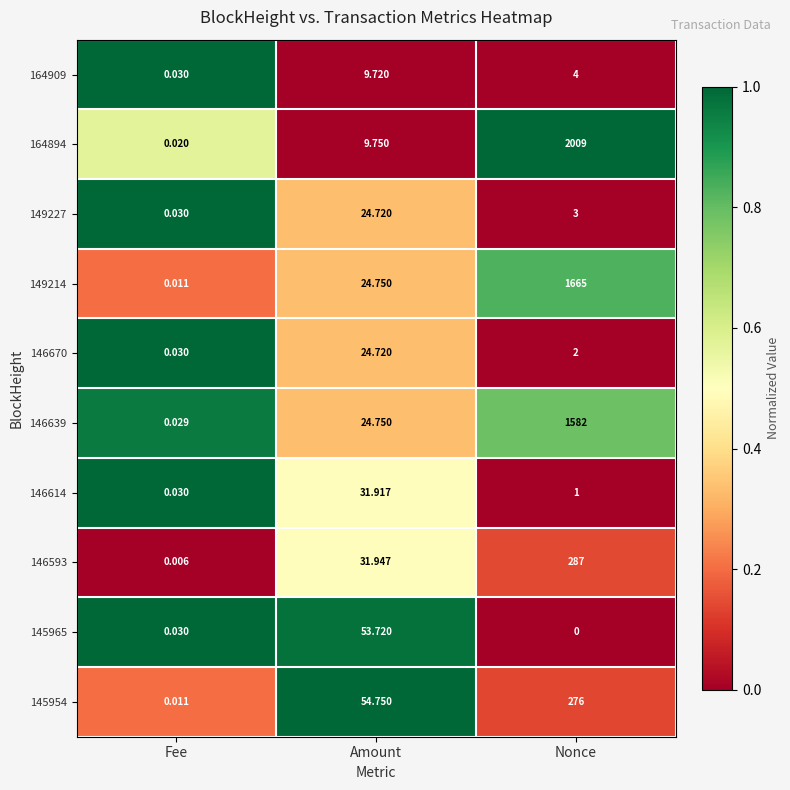

At which label does 164894 first exceed 9?

Amount